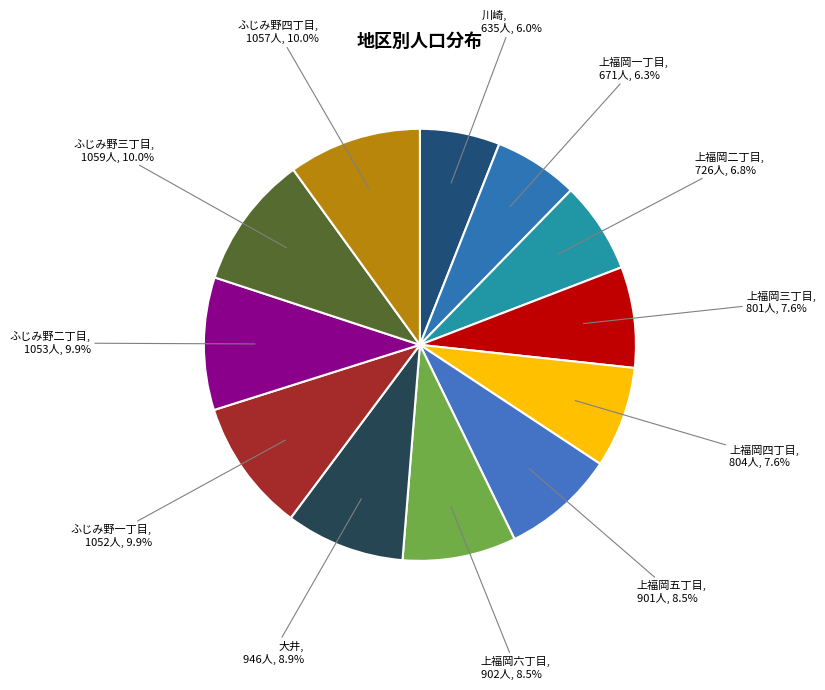

Does 上福岡二丁目 represent more than half of the total?

No